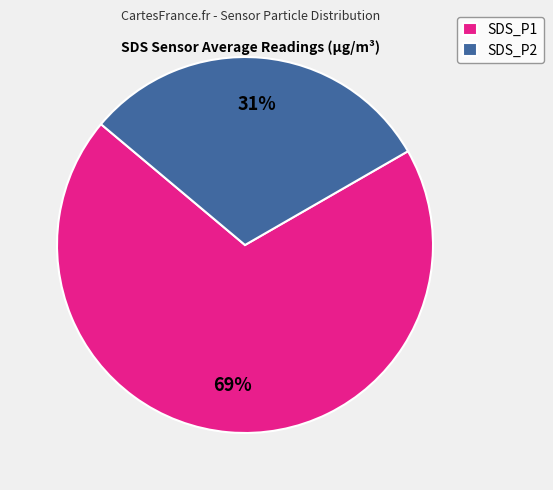

Count the number of slices in the pie.

2